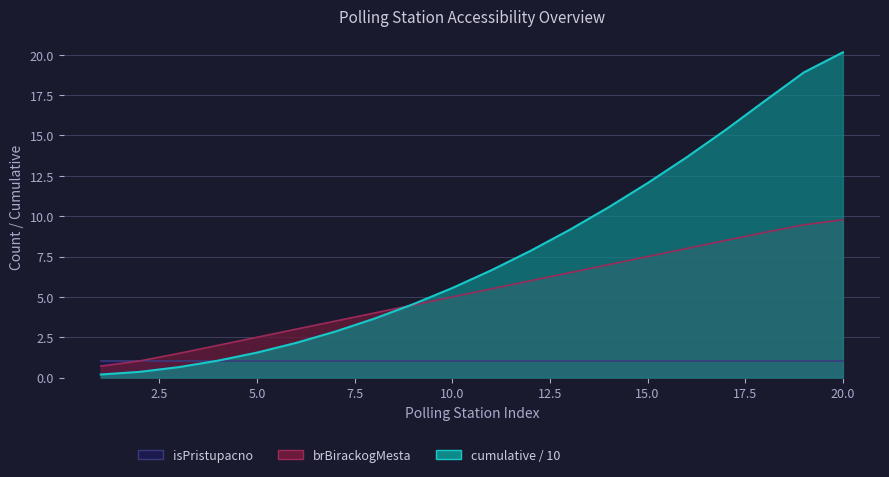

Where do cumulative and brBirackogMesta first cross each other?

8 and 9